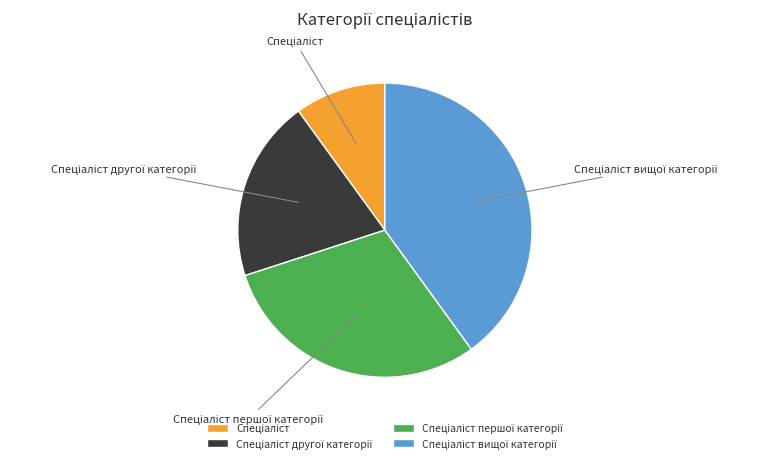

Is there a majority slice in this chart?

No